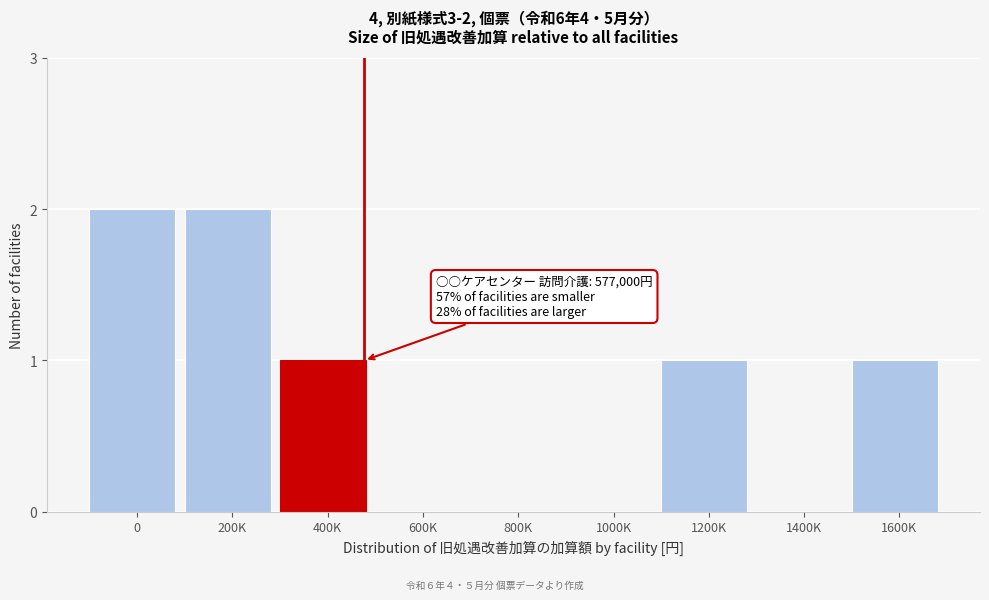

Reading left to right, extract all data points from this chart.

0=2	200K=2	400K=1	600K=0	800K=0	1000K=0	1200K=1	1400K=0	1600K=1